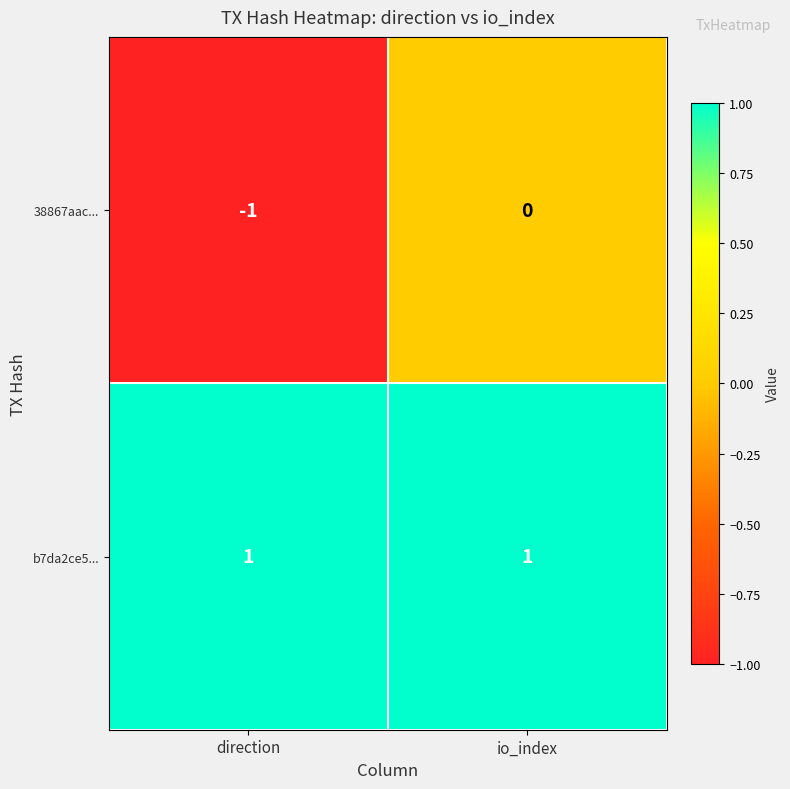

Where is 38867aac... nearest to the value 0?

io_index